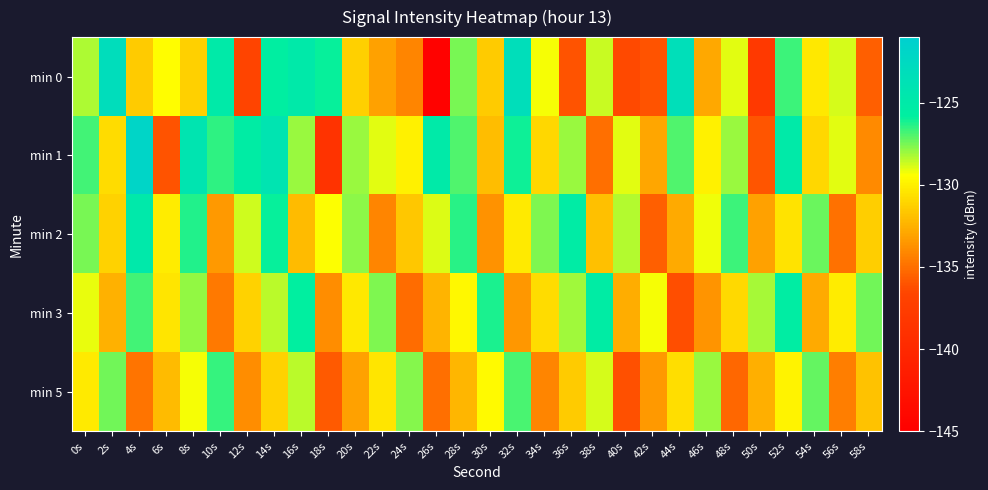

How many categories are shown in the chart?

30